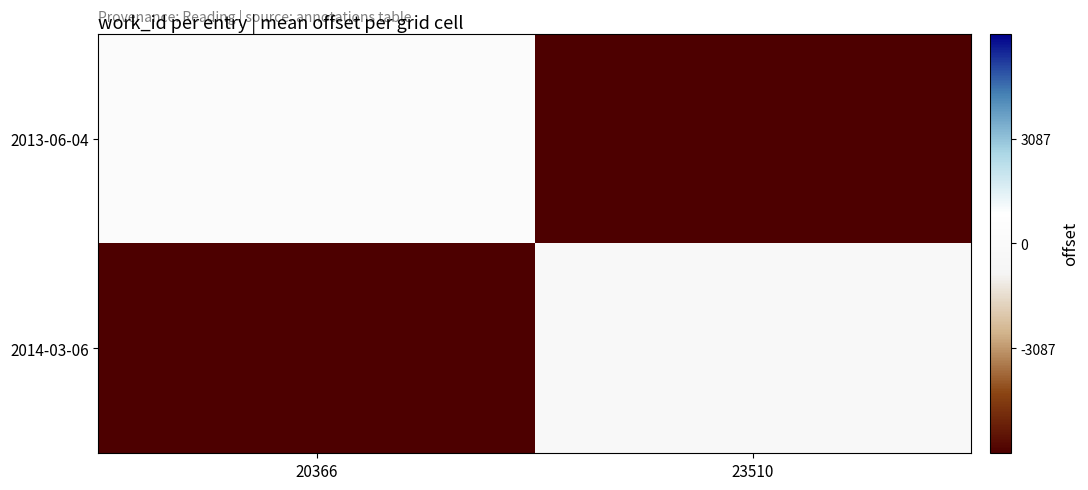

Which category has the highest value across all series?

20366